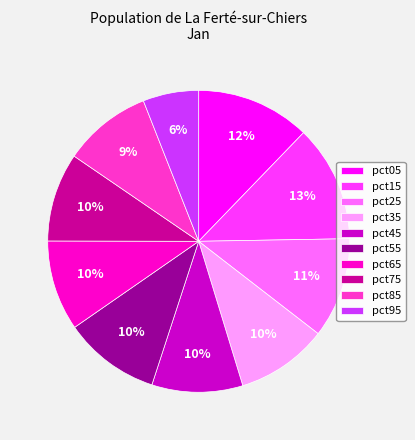

Do pct25 and pct95 together represent more than half of the pie?

No